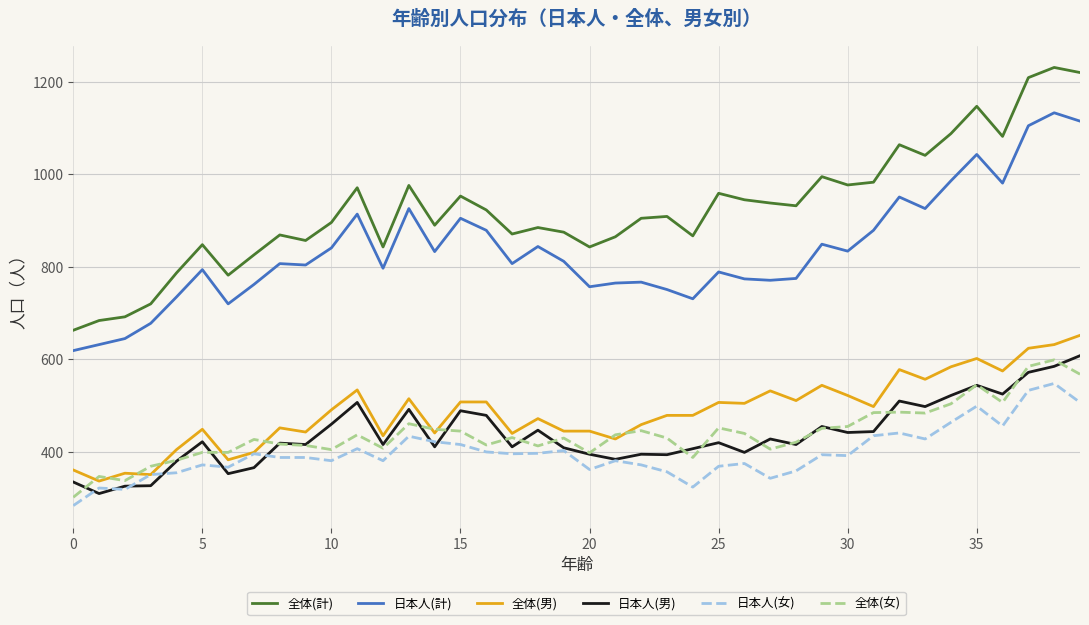

What is the minimum value shown in the chart?

284